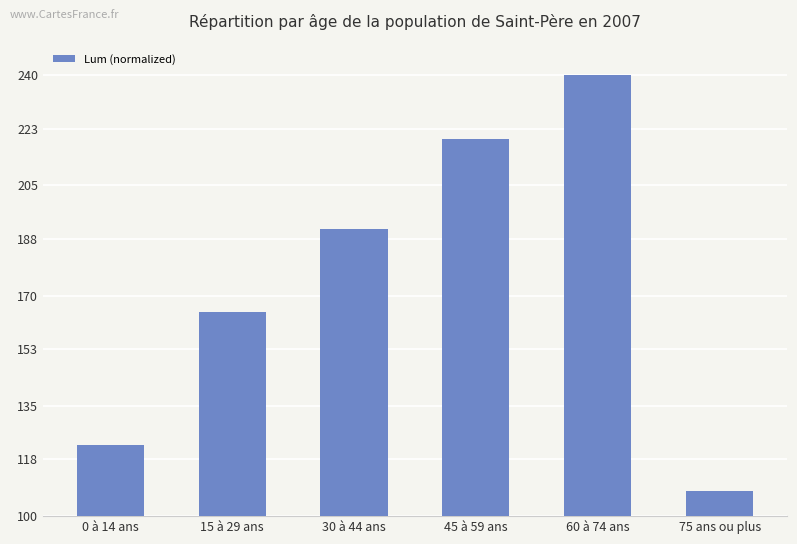

The value at 0 à 14 ans is 31.2. True or false?

False